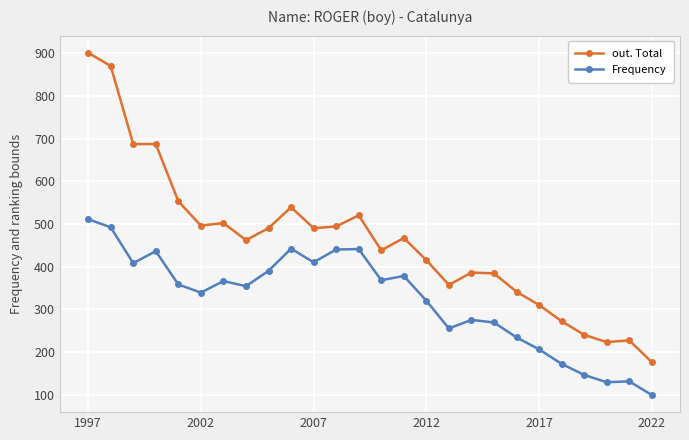

True or false: Frequency has more than 1 interior local peaks.

True